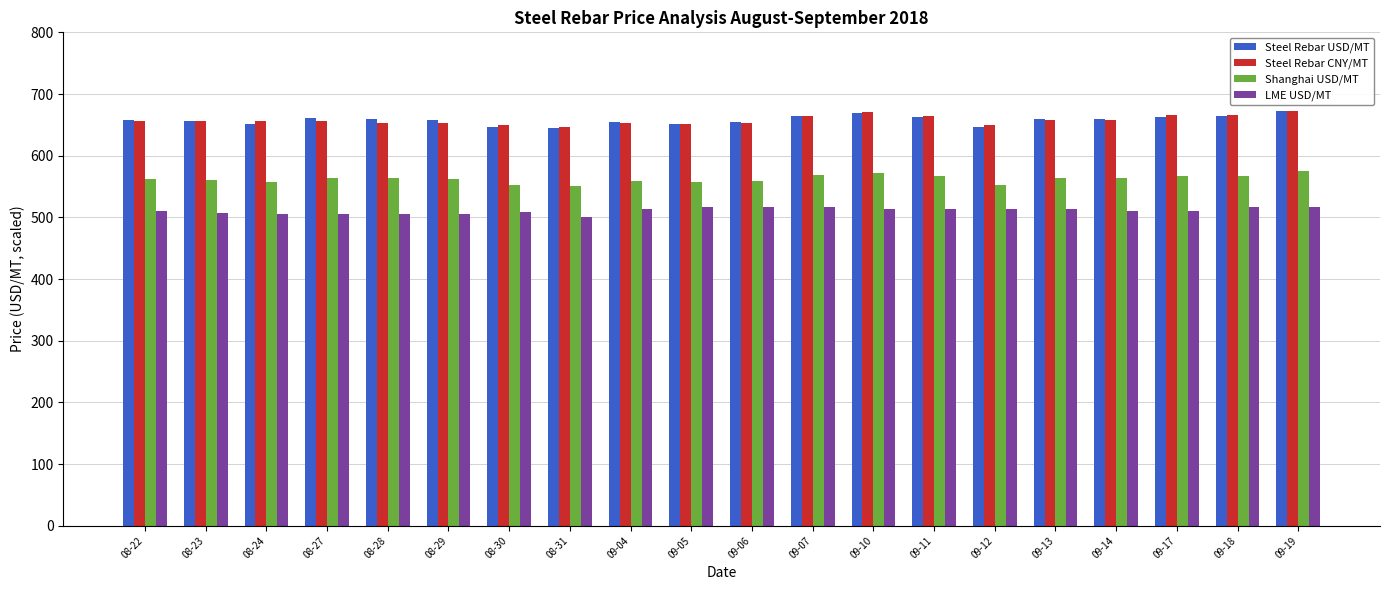

What is the maximum value shown in the chart?

673.0